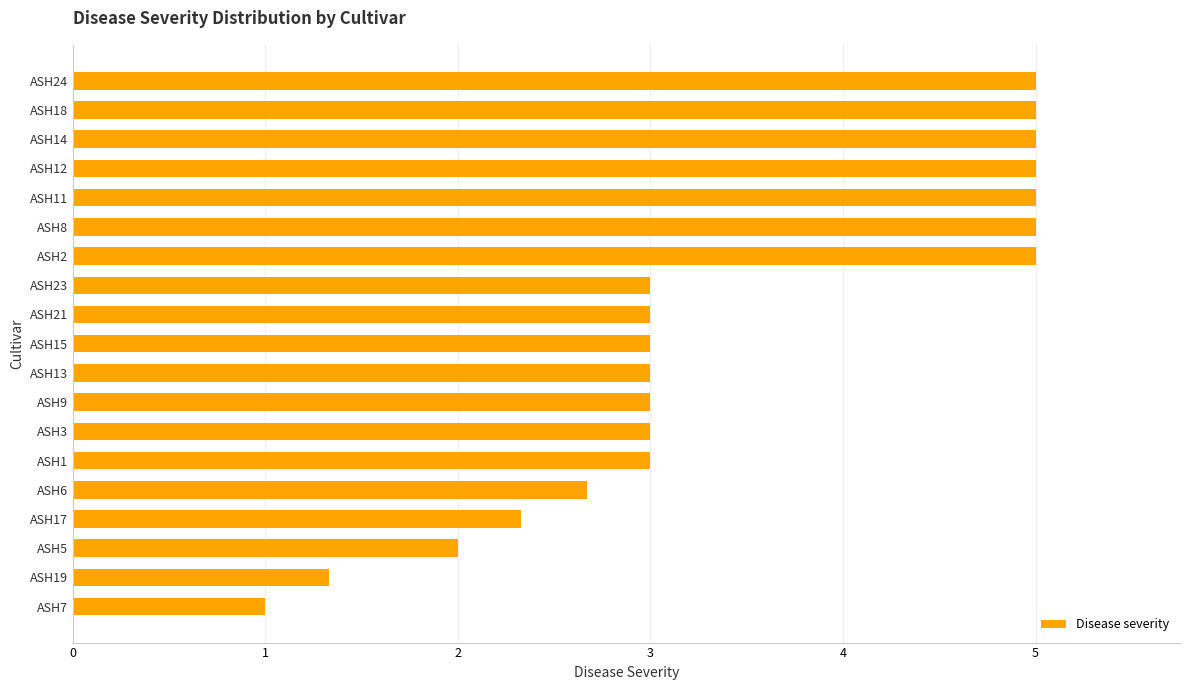

Which has a higher value, ASH6 or ASH1?

ASH1